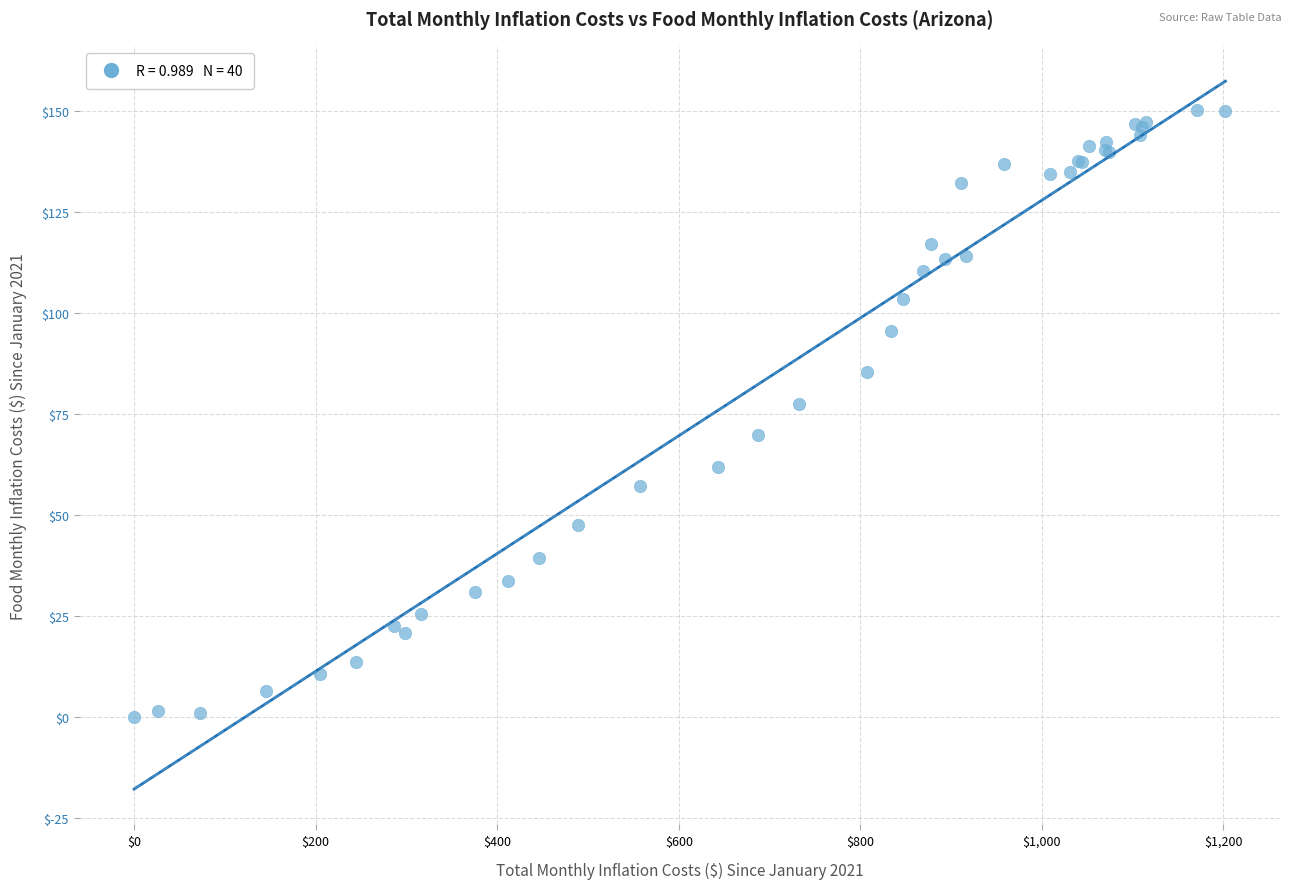

What Y value in the scatter plot is closest to 75?

77.4